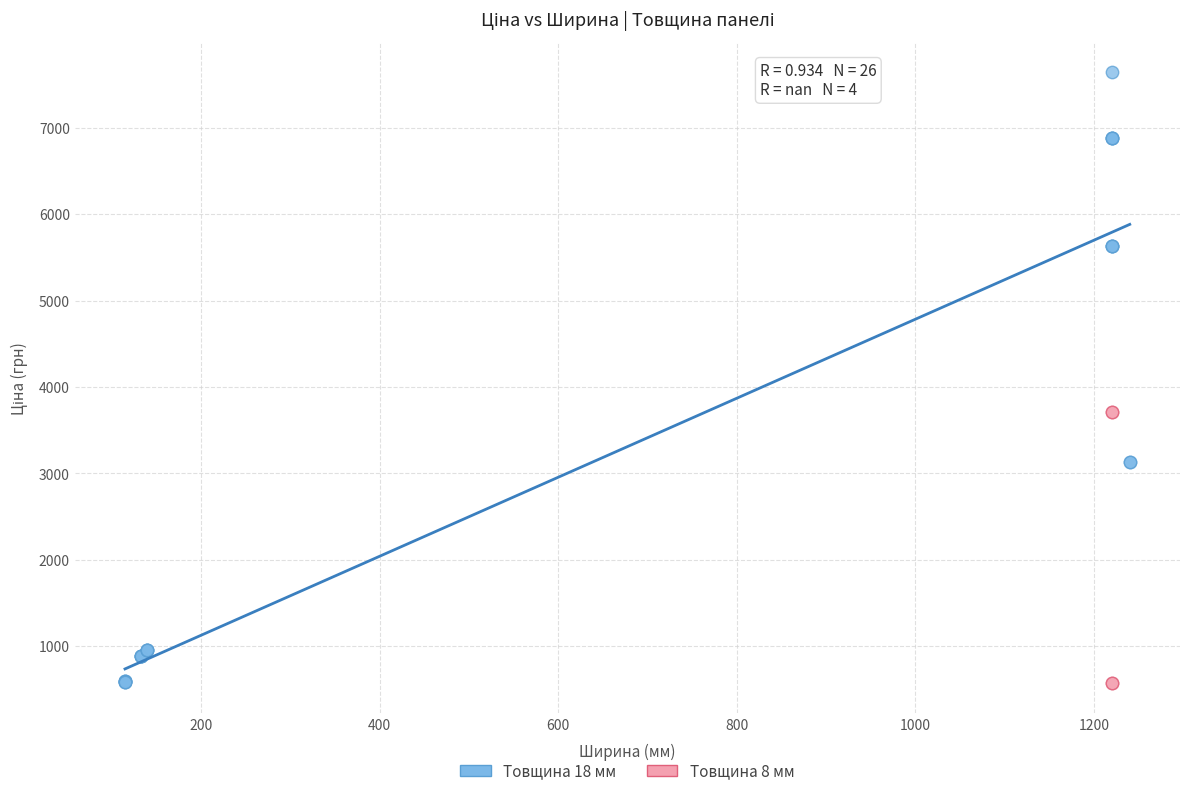

Which series has the widest spread of Y values?

Товщина 18 мм